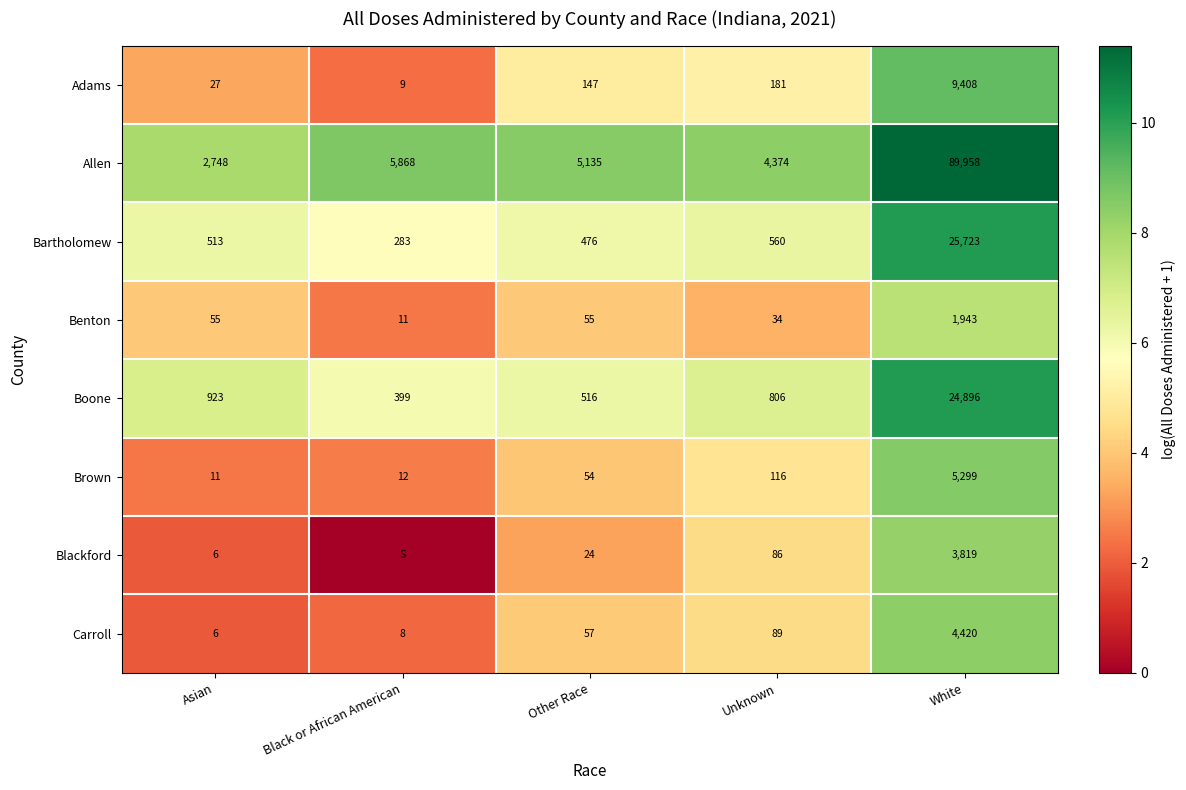

What value does the Benton series have at Other Race, to the nearest 50?

50